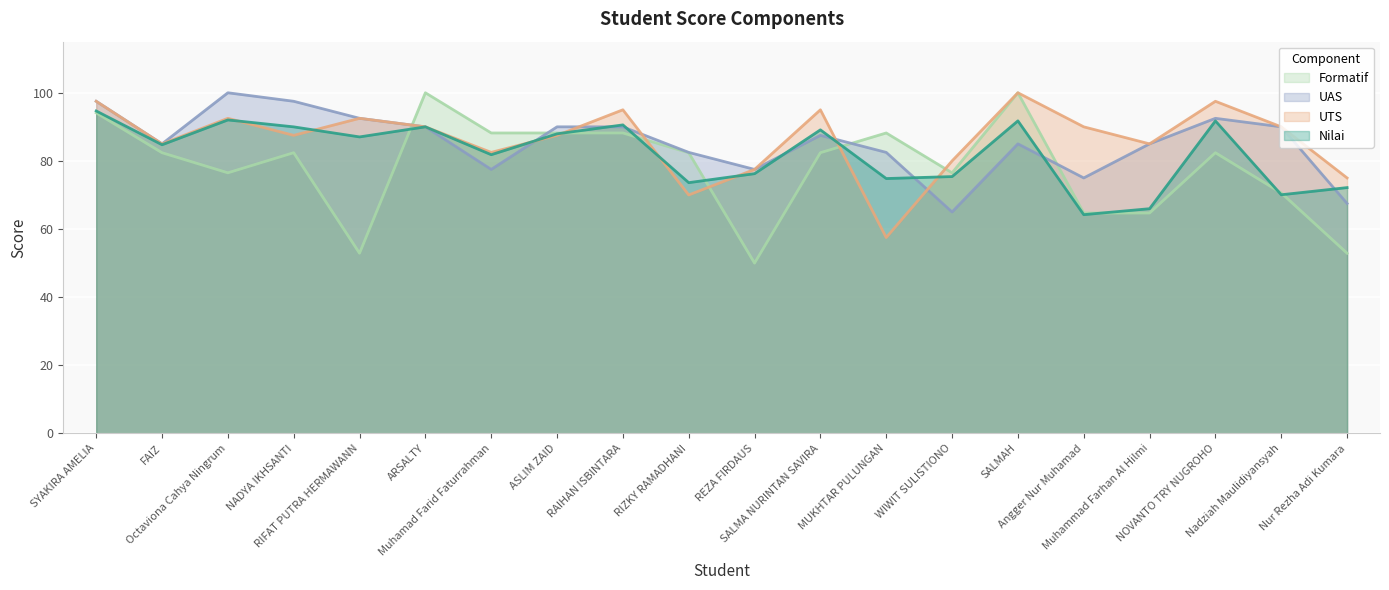

The value of Nilai at MUKHTAR PULUNGAN is 104.4. True or false?

False